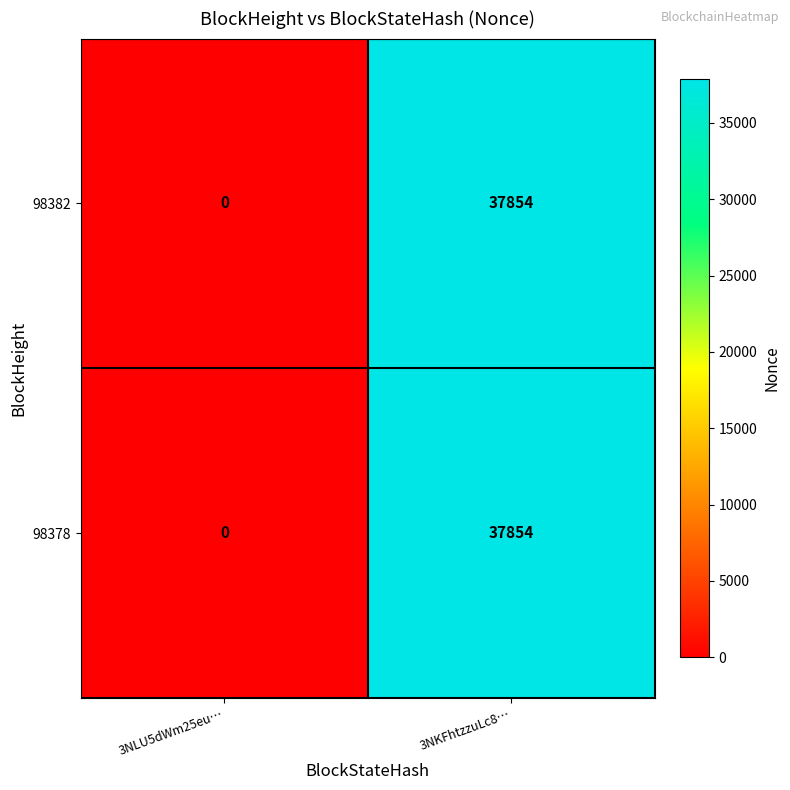

True or false: 98382 has a value of 0 at 3NLU5dWm25eu….

True